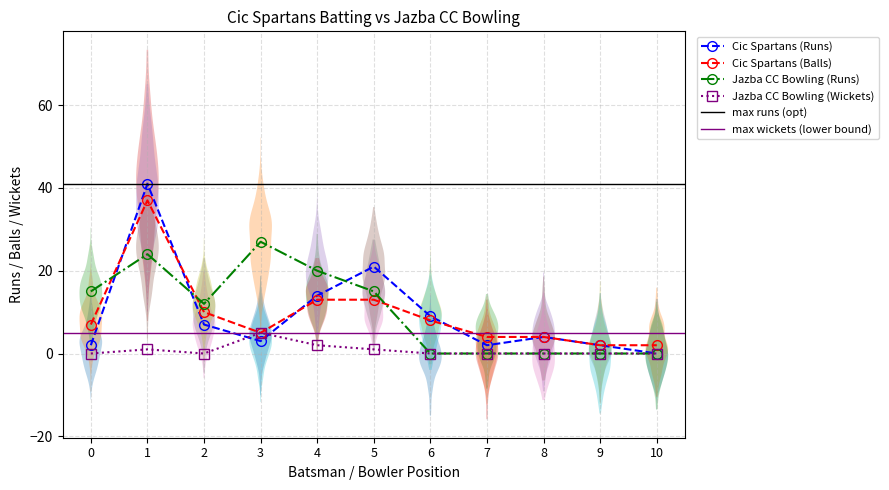

The value of Jazba CC Bowling (Wickets) at 2 is 0. True or false?

True